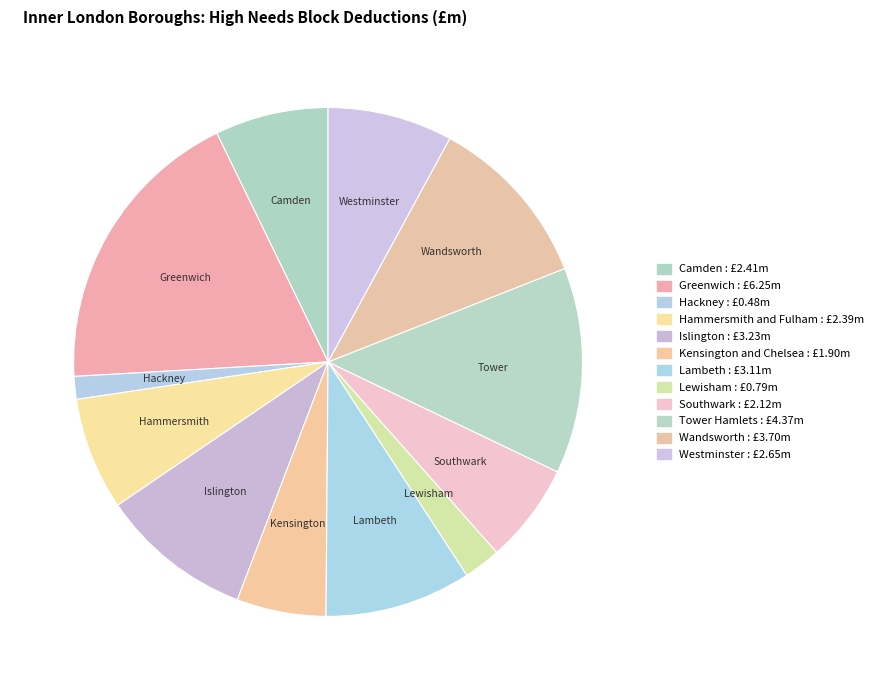

How many slices are in this pie chart?

12